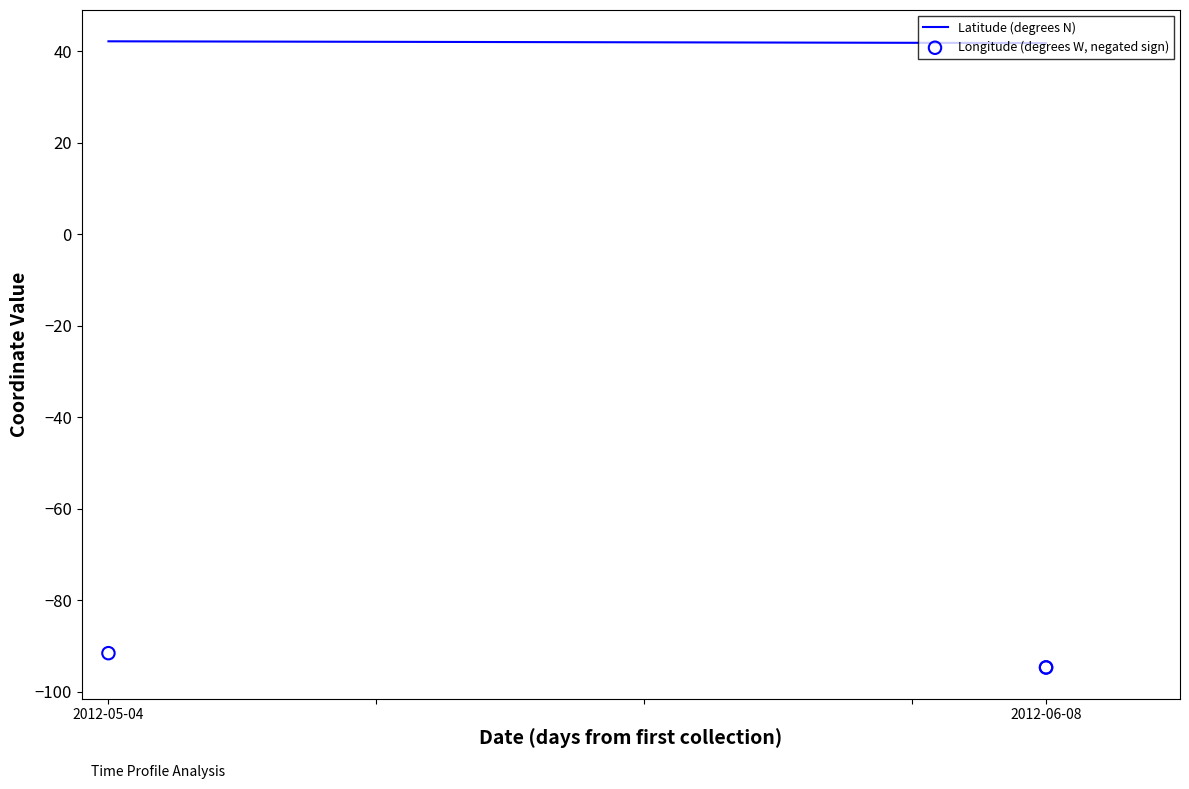

Is the value of Longitude (degrees W, negated sign) at 2012-06-08 greater than the value of Latitude (degrees N) at 2012-06-08?

No